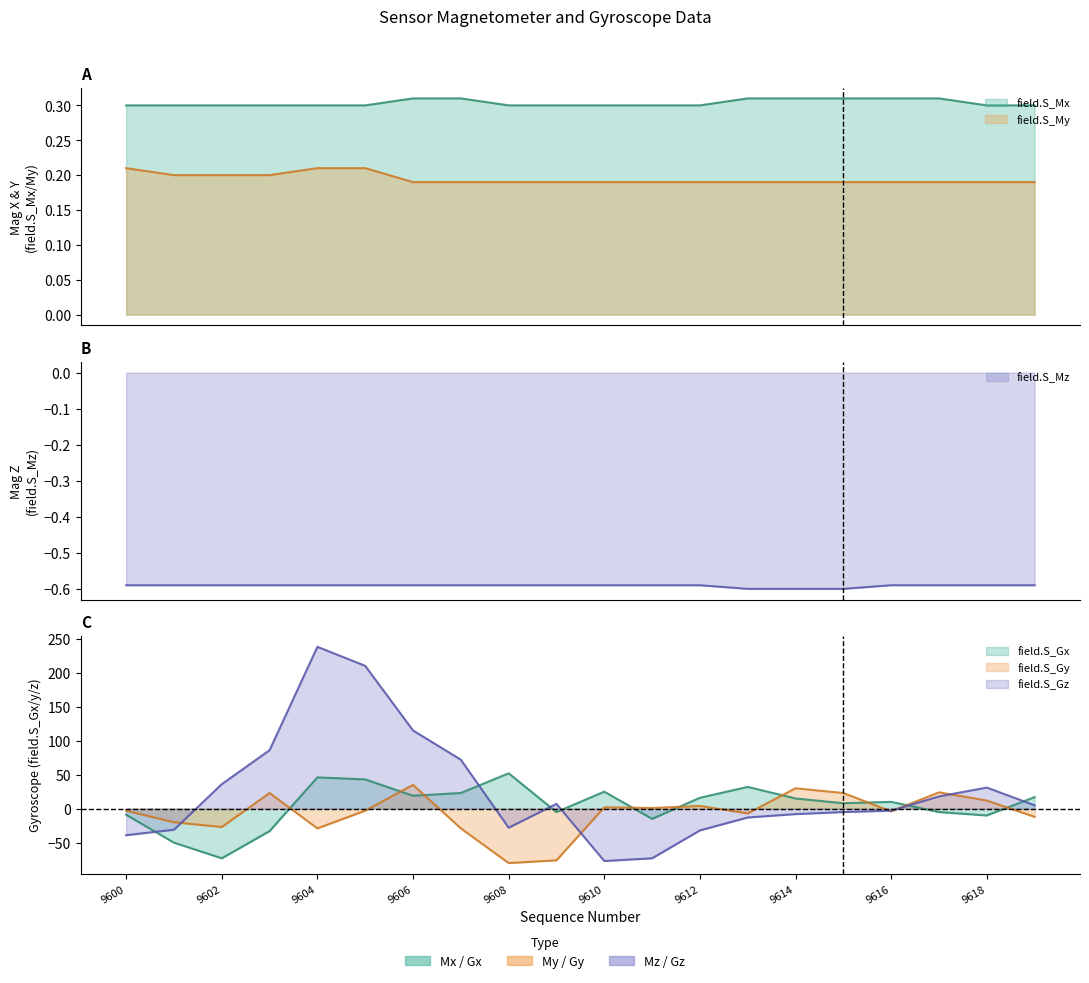

Which category has the lowest value across all series?

9608